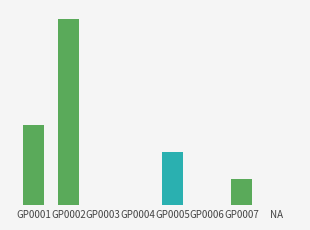

Count the values in the range 0 to 3.

7